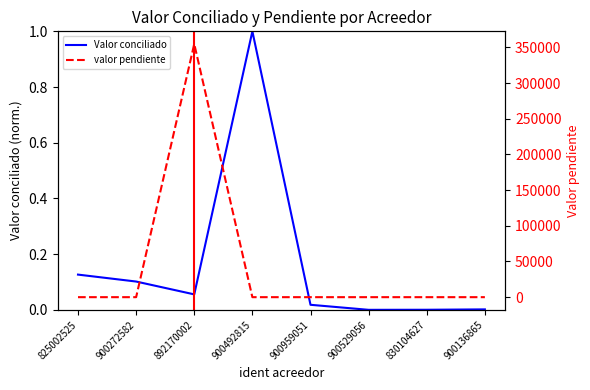

The valor pendiente series shows -162053.8 at 830104627. True or false?

False